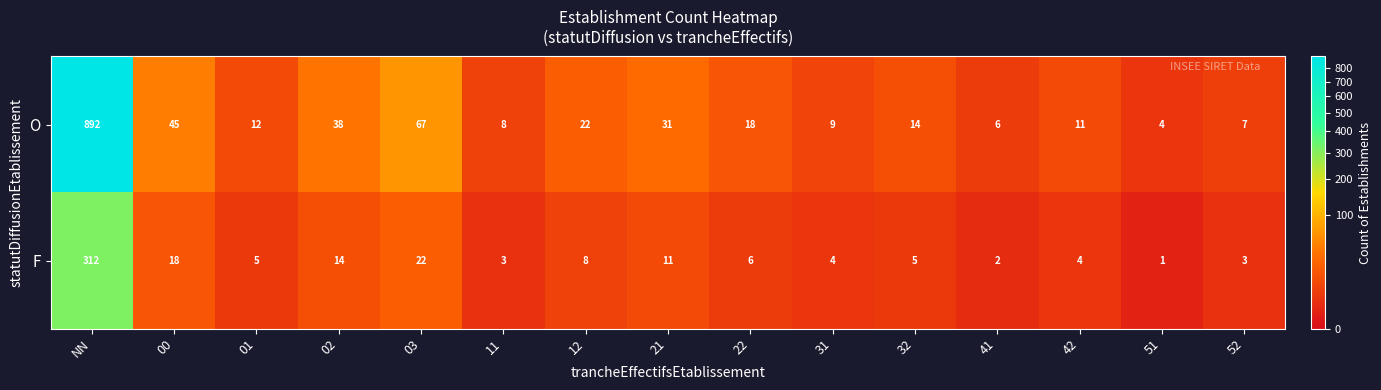

Which series changed the most between 41 and 51?

O